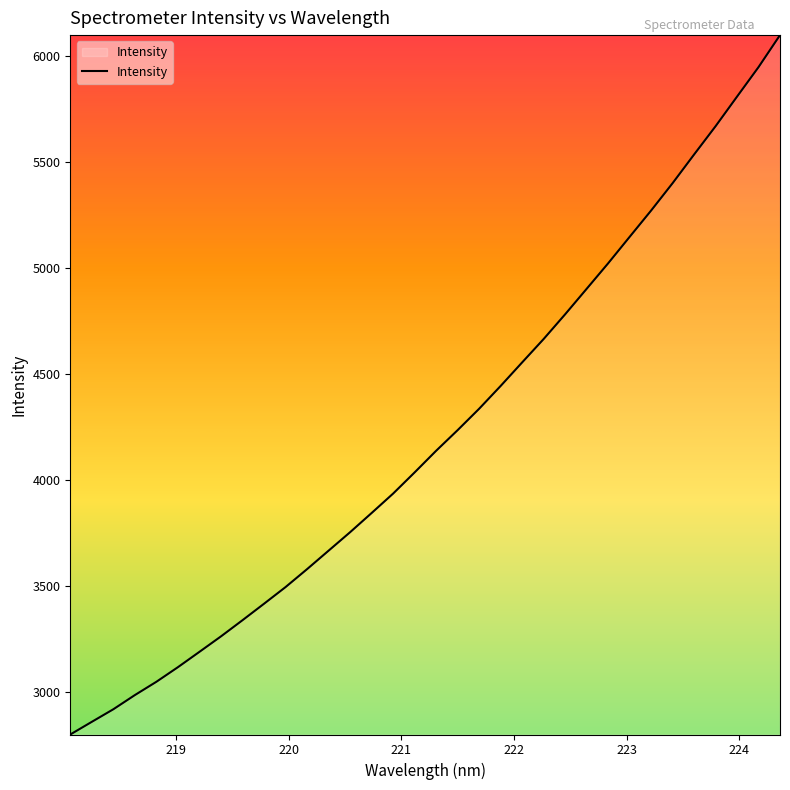

What is the maximum value shown in the chart?

6096.6